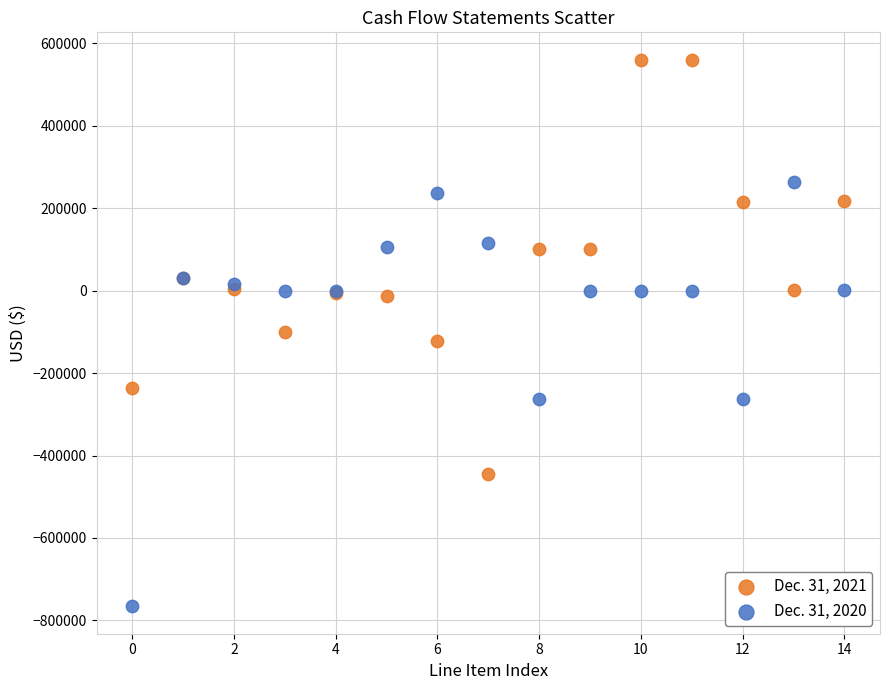

Which series reaches the minimum Y coordinate?

Dec. 31, 2020